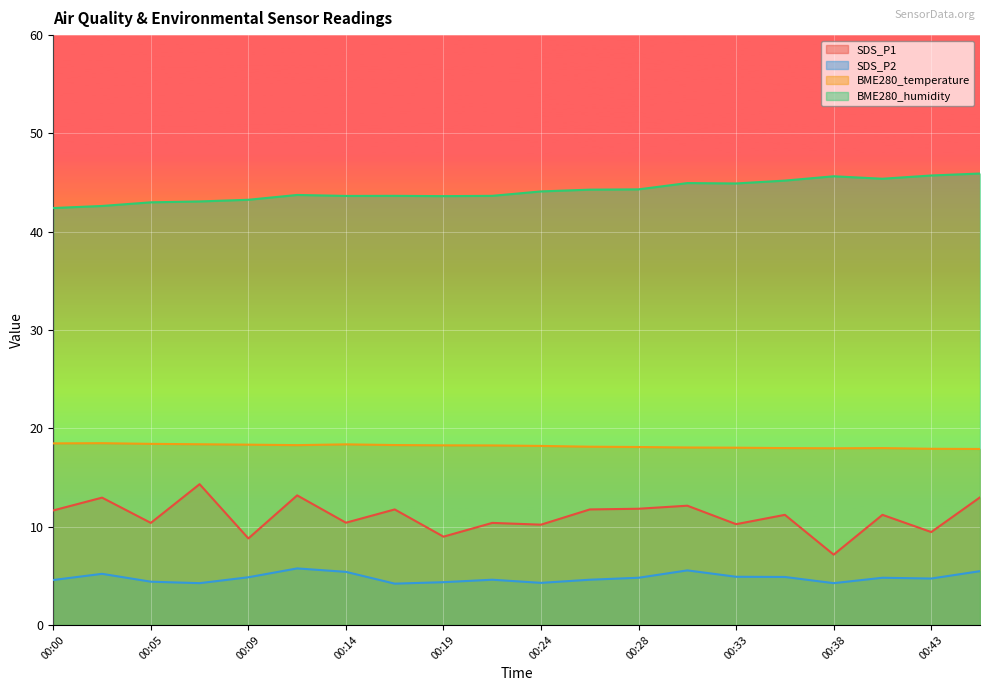

At which category does BME280_temperature reach its first local valley?

00:12